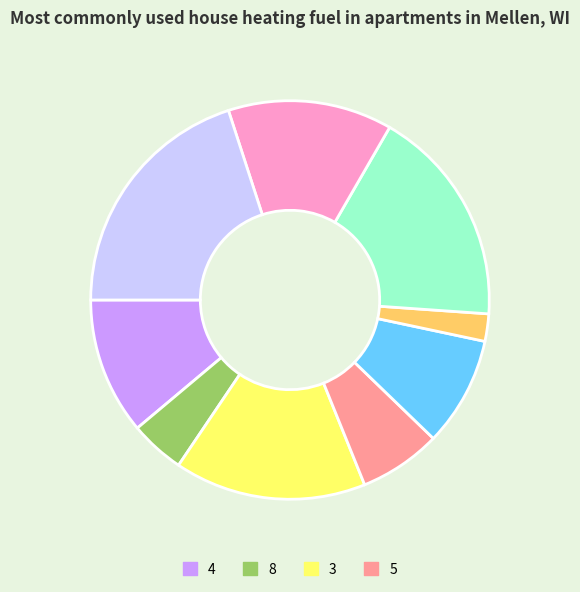

Is there a majority slice in this chart?

No